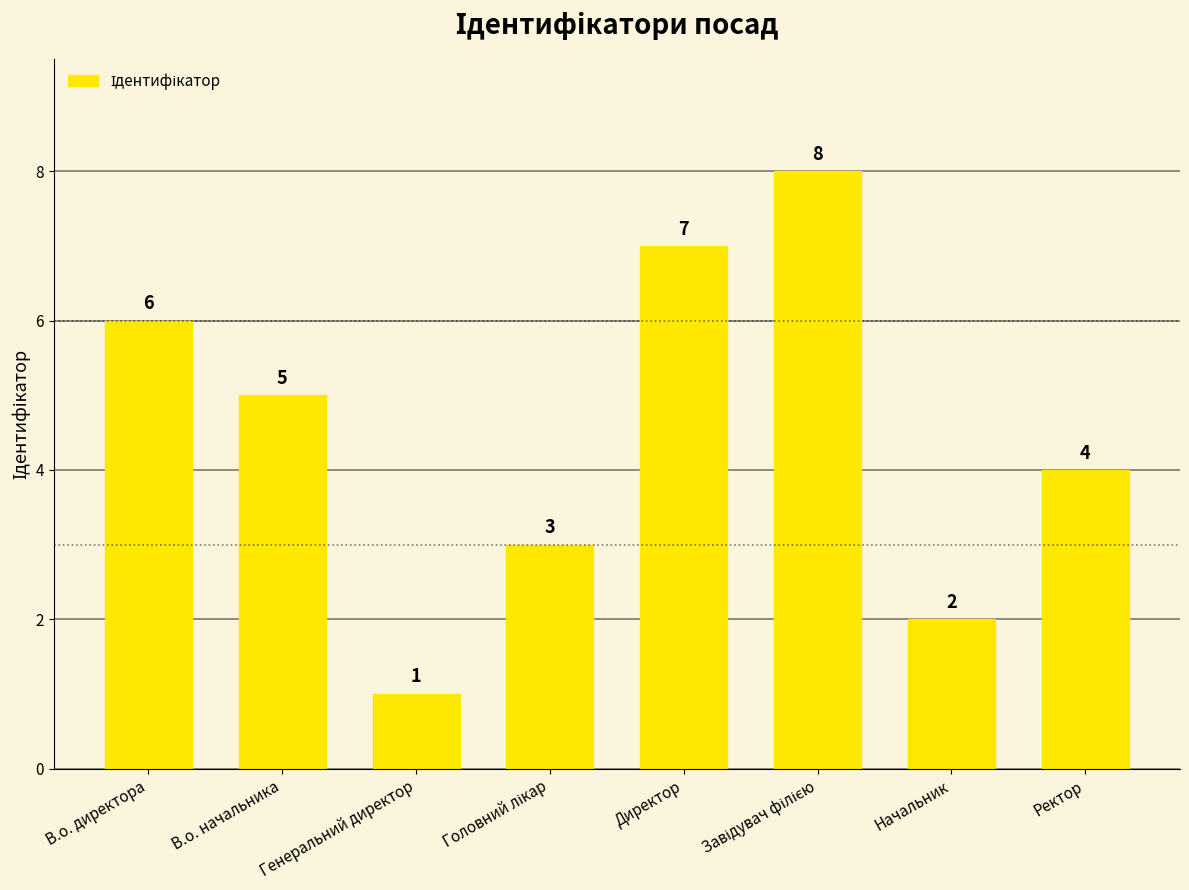

How many values are below 5?

4